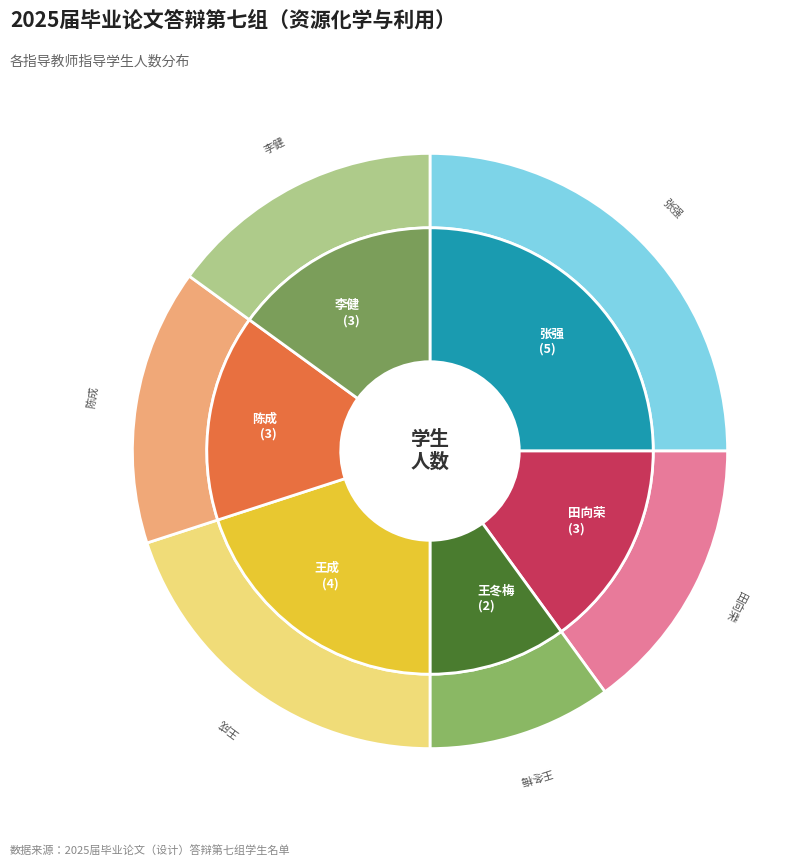

Which category has the smallest portion of the pie?

王冬梅